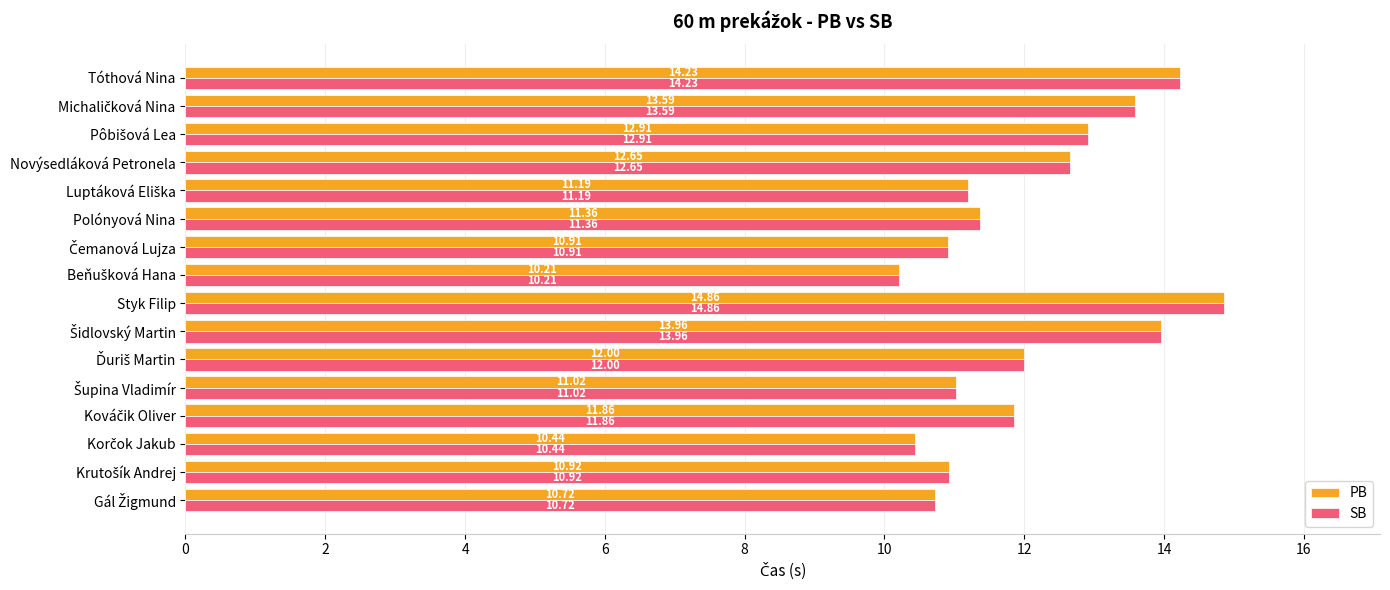

Which category has the highest value in the PB series?

Styk Filip